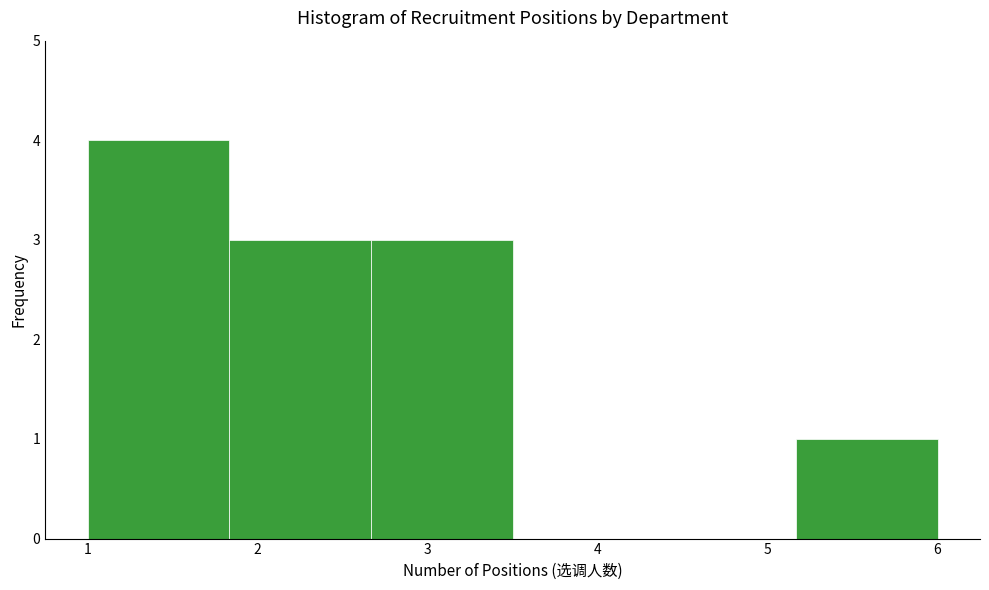

Which range on the x-axis has the tallest bar?

1.0 to 1.8